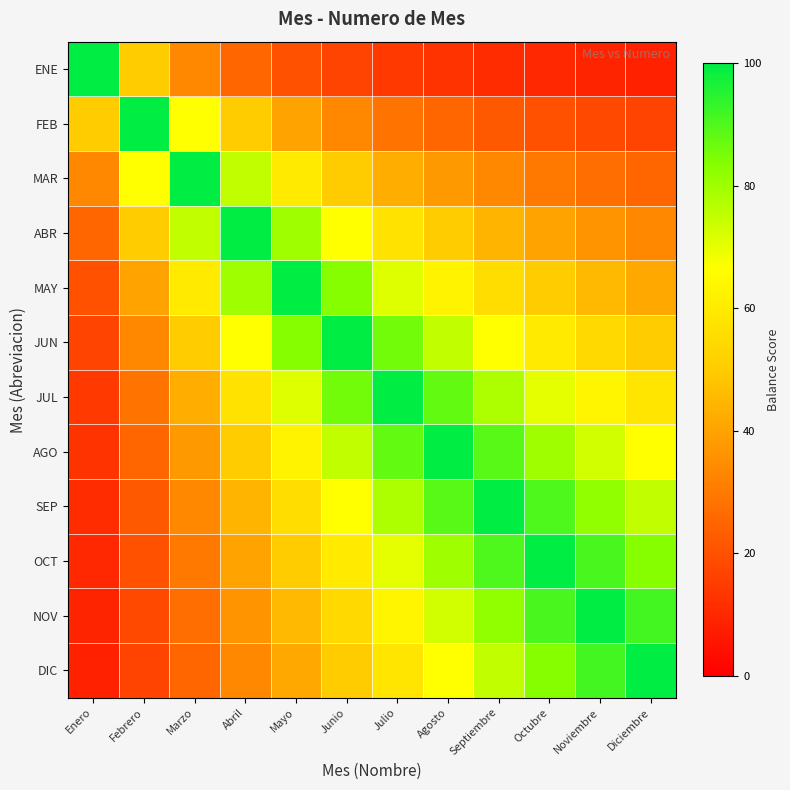

What is the spread (max minus min) of values at Noviembre?

90.9